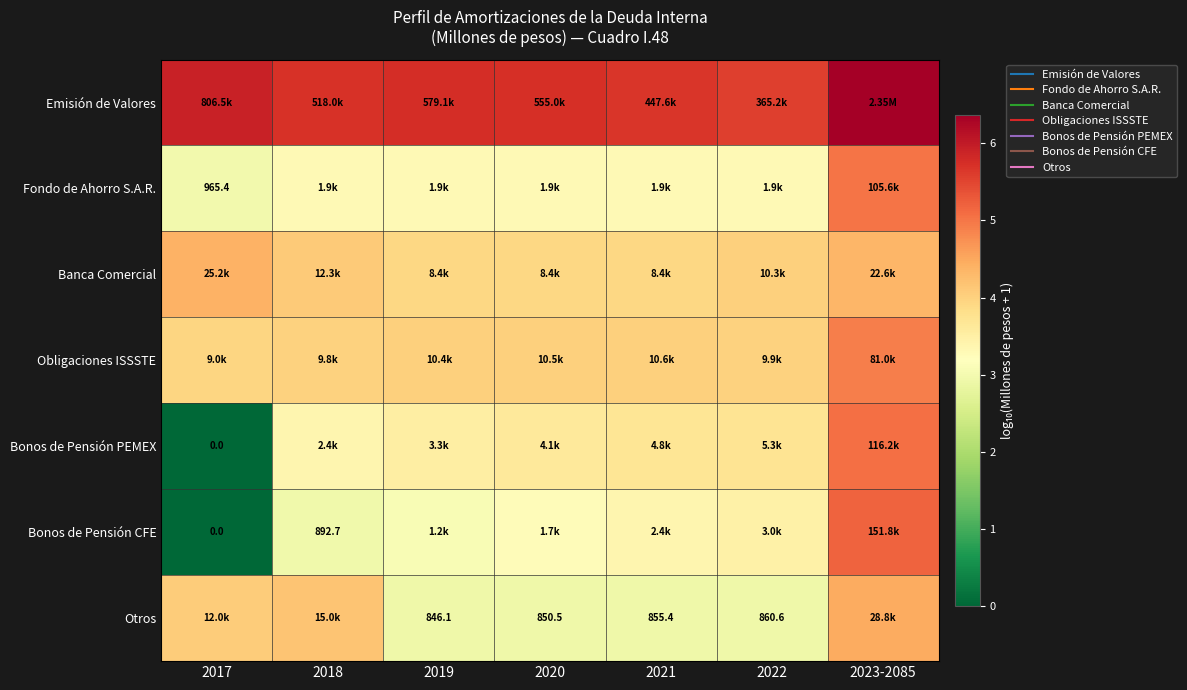

Count the number of data series in this chart.

7